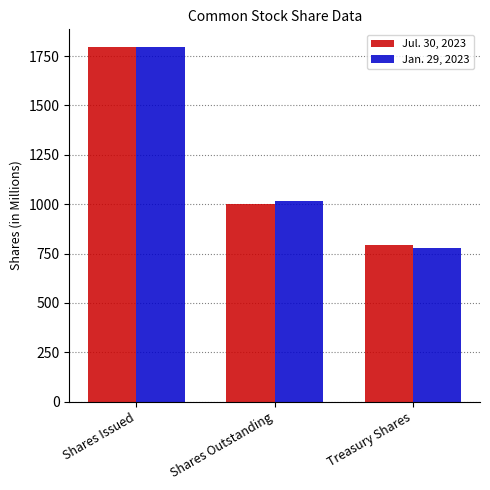

At which label is Jan. 29, 2023 closest to 1286?

Shares Outstanding